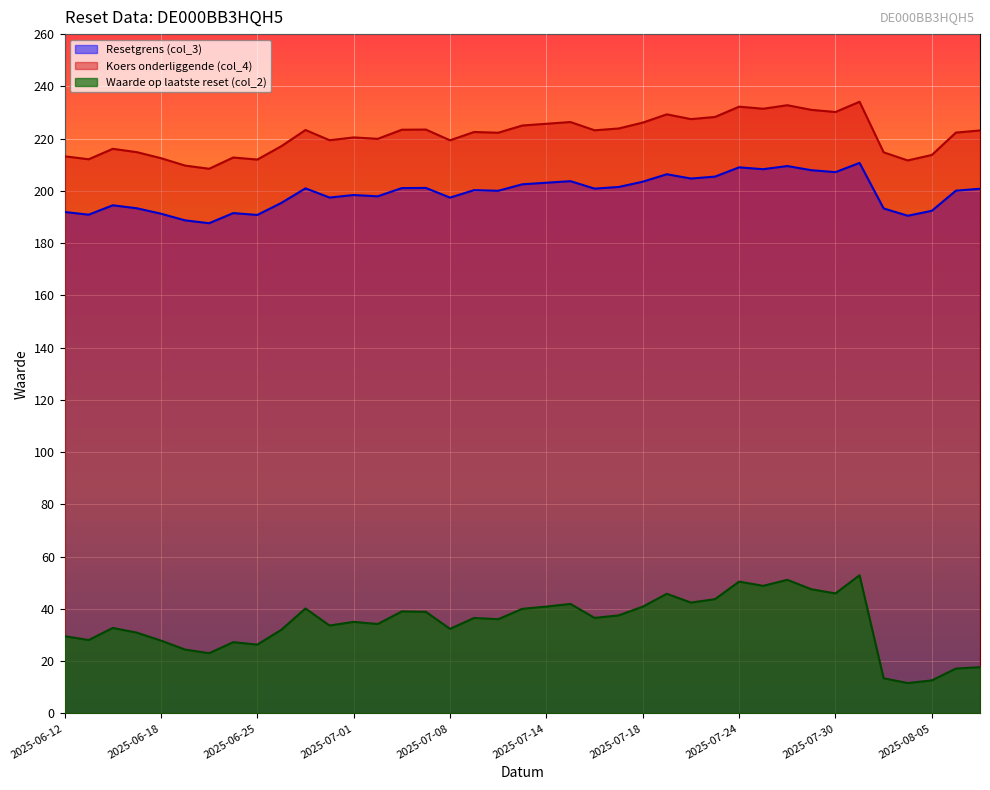

Between 2025-07-07 and 2025-08-06, which is larger?

2025-07-07